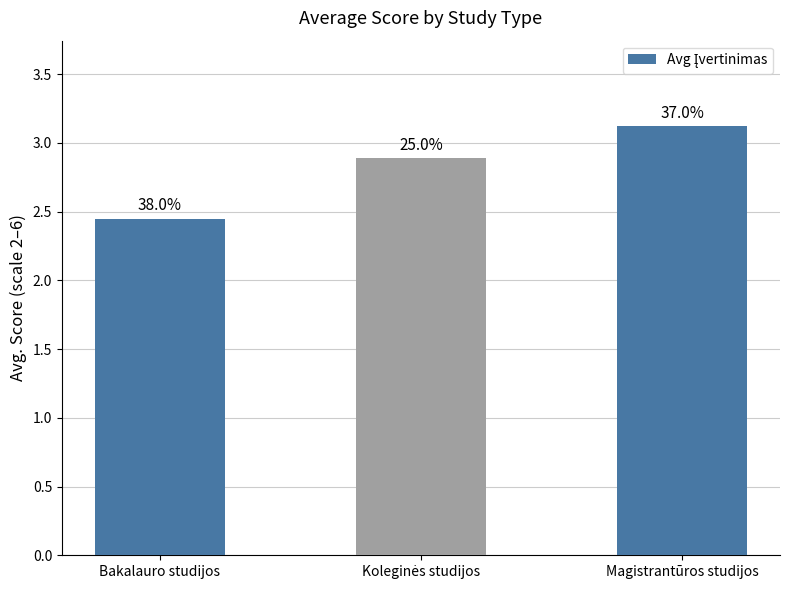

What is the label of the 1st bar from the left?

Bakalauro studijos